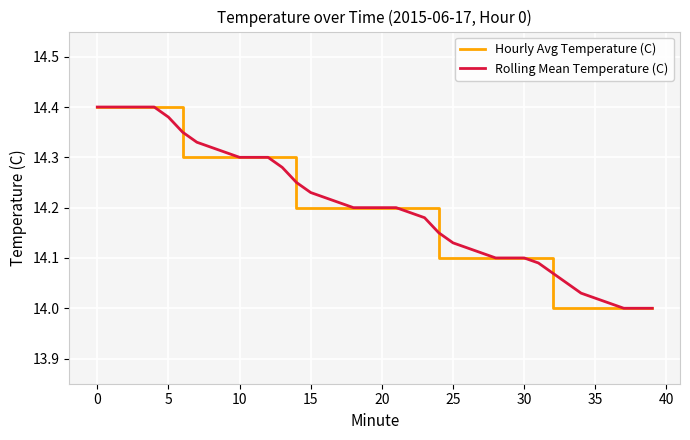

Reading right to left, what are all the values shown in this chart?

Hourly Avg Temperature (C): 14.0	14.0	14.0	14.0	14.0	14.0	14.0	14.0	14.1	14.1	14.1	14.1	14.1	14.1	14.1	14.1	14.2	14.2	14.2	14.2	14.2	14.2	14.2	14.2	14.2	14.2	14.3	14.3	14.3	14.3	14.3	14.3	14.3	14.3	14.4	14.4	14.4	14.4	14.4	14.4
Rolling Mean Temperature (C): 14.0	14.0	14.0	14.0	14.0	14.0	14.1	14.1	14.1	14.1	14.1	14.1	14.1	14.1	14.1	14.2	14.2	14.2	14.2	14.2	14.2	14.2	14.2	14.2	14.2	14.2	14.3	14.3	14.3	14.3	14.3	14.3	14.3	14.3	14.4	14.4	14.4	14.4	14.4	14.4